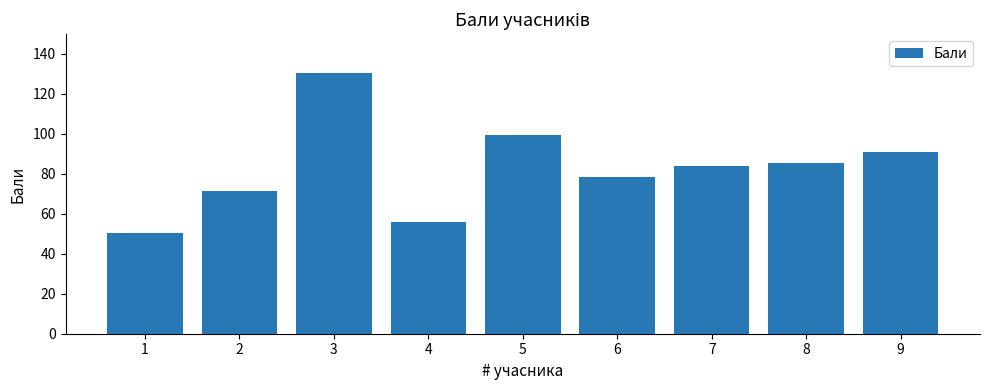

What is the change in value from 5 to 7?

-15.4